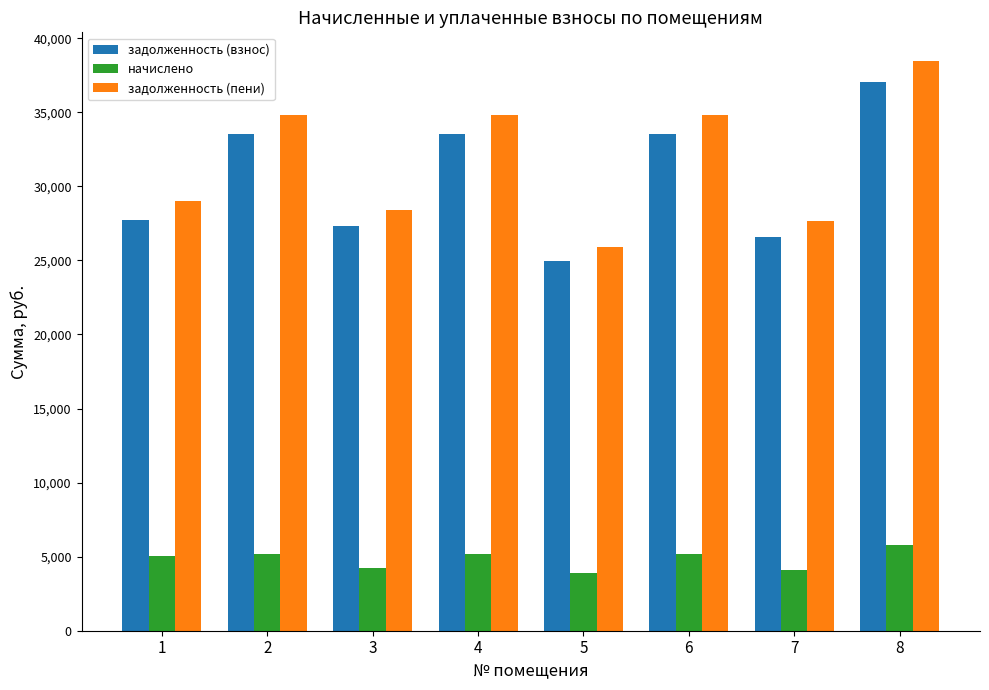

What is the difference between the second highest and second lowest values in the задолженность (пени) series?

7190.2